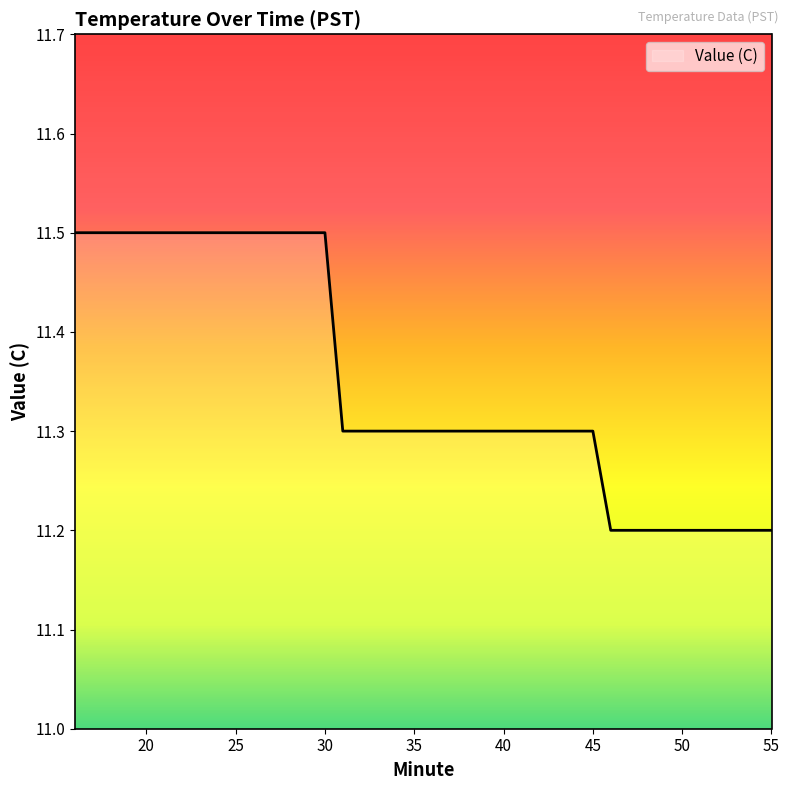

Count the number of categories in the chart.

40